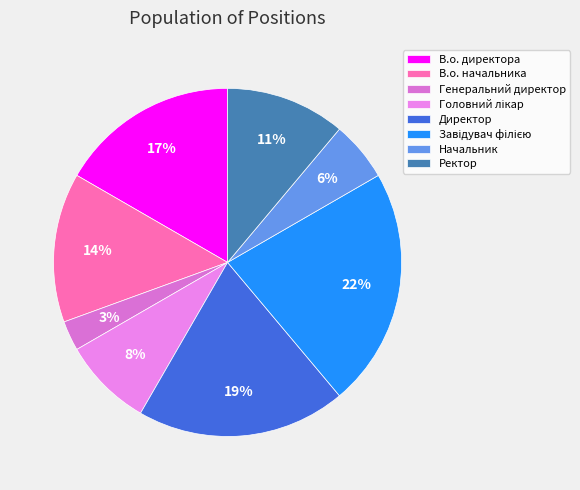

To the nearest percent, what is the difference between the Ректор and В.о. директора slice percentages?

6%